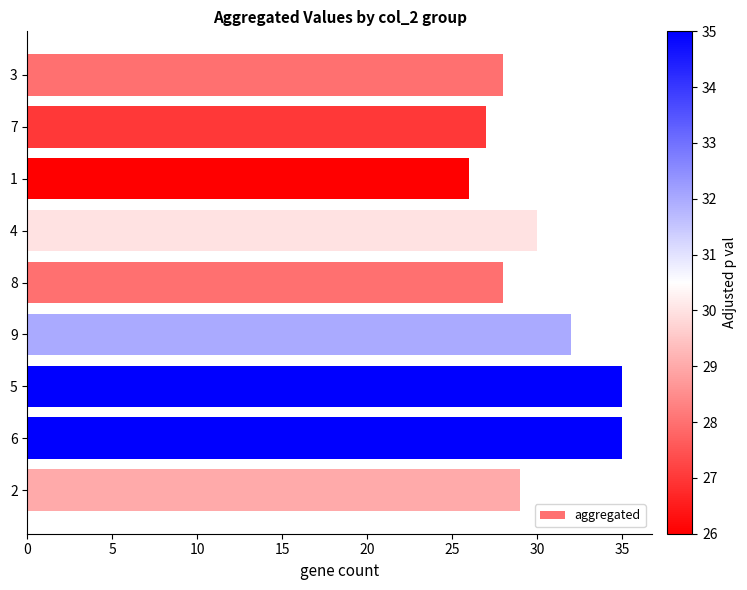

Count the values in the range 28 to 32.

5